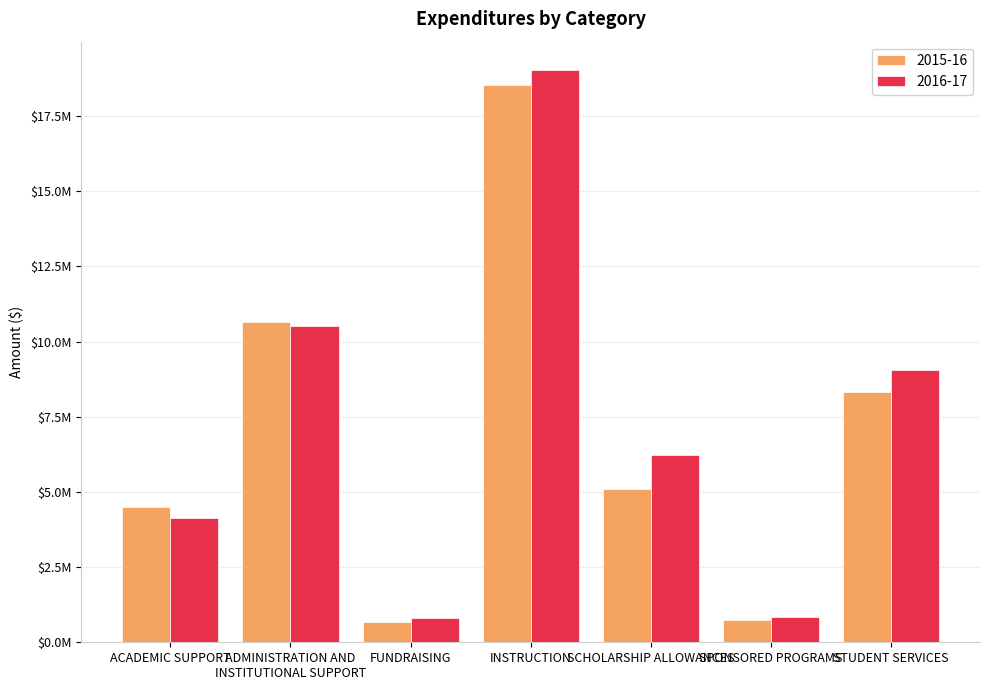

Are the bars grouped side by side (vs. stacked)?

Yes